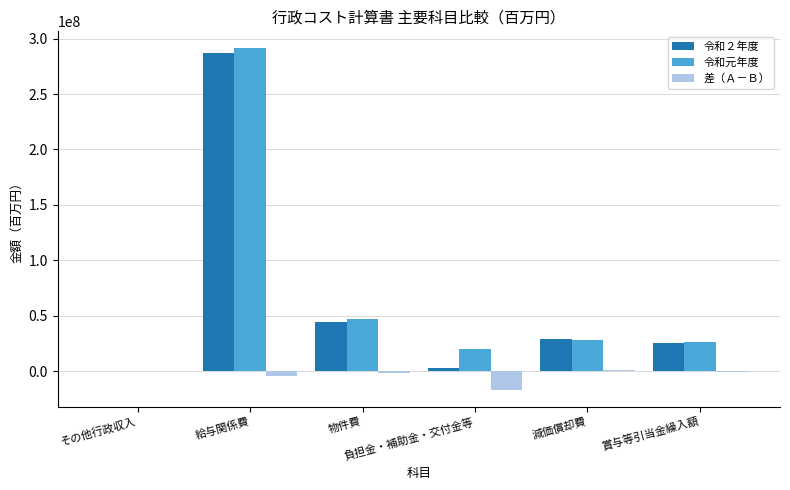

Which series has the widest spread of values?

令和元年度